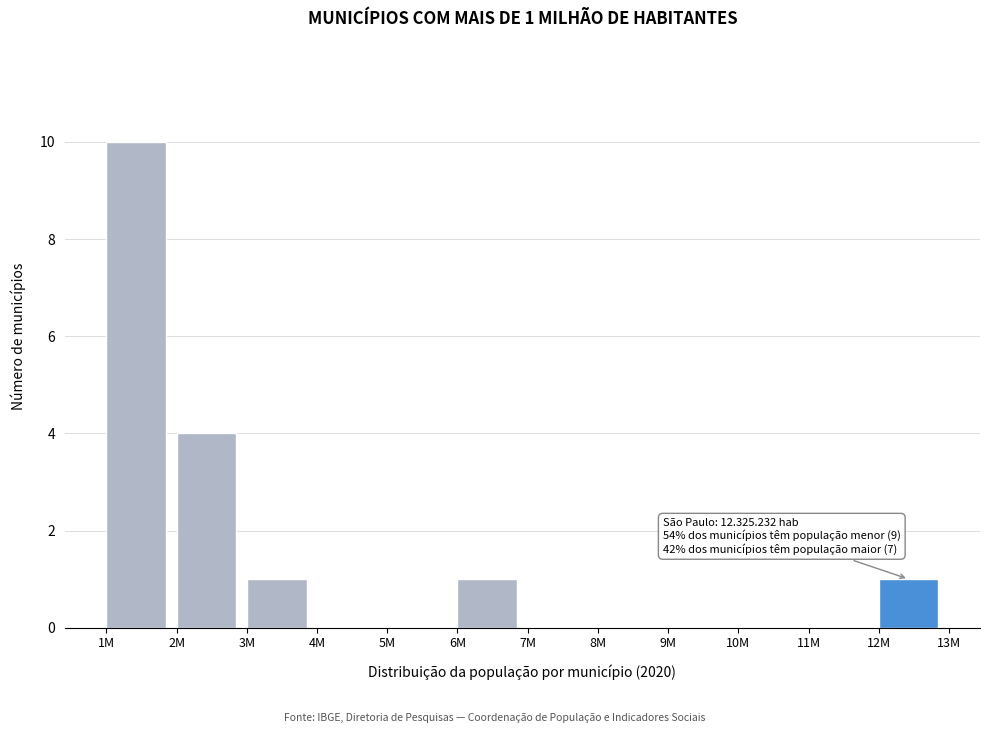

Reading left to right, list all the values displayed in this chart.

1M=10	2M=4	3M=1	4M=0	5M=0	6M=1	7M=0	8M=0	9M=0	10M=0	11M=0	12M=1